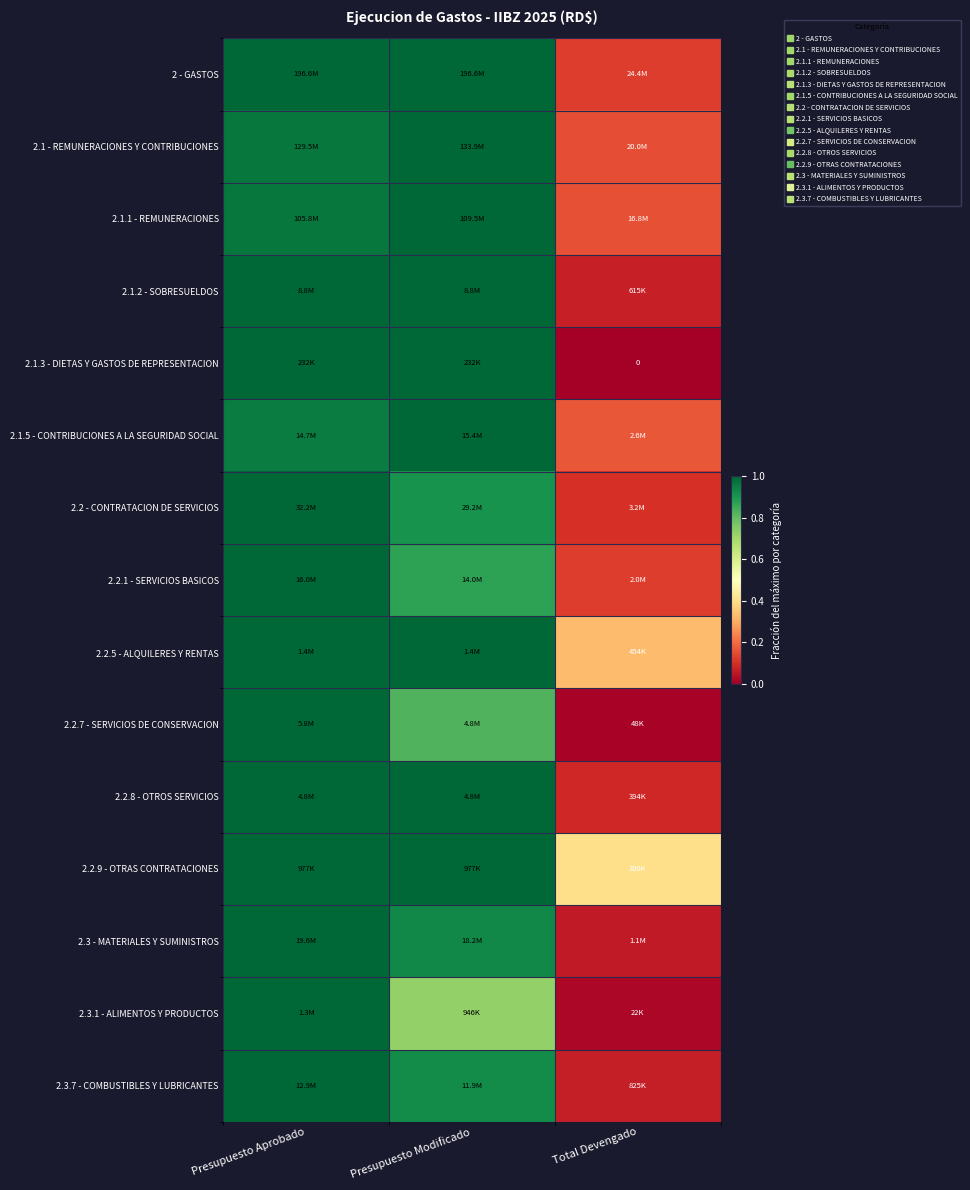

At which category is the sum across all series the highest?

Presupuesto Aprobado